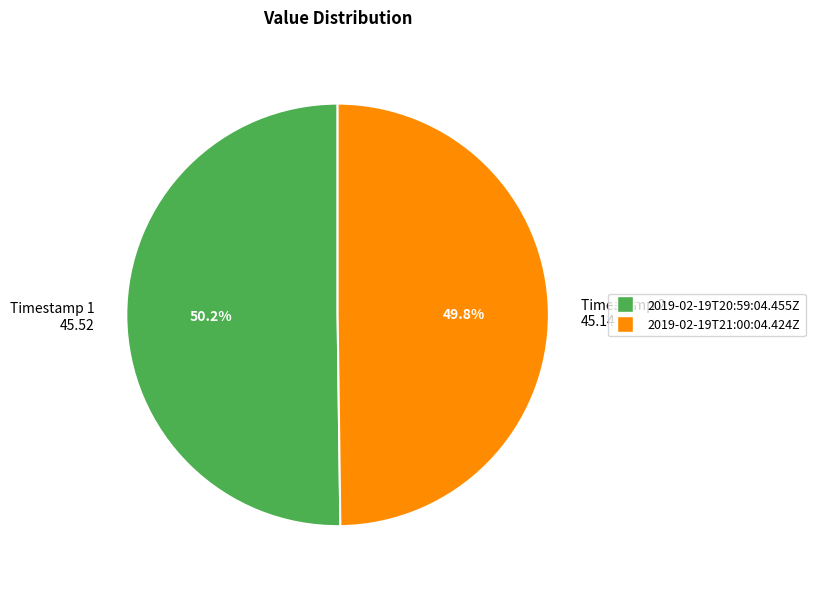

Is there a majority slice in this chart?

Yes